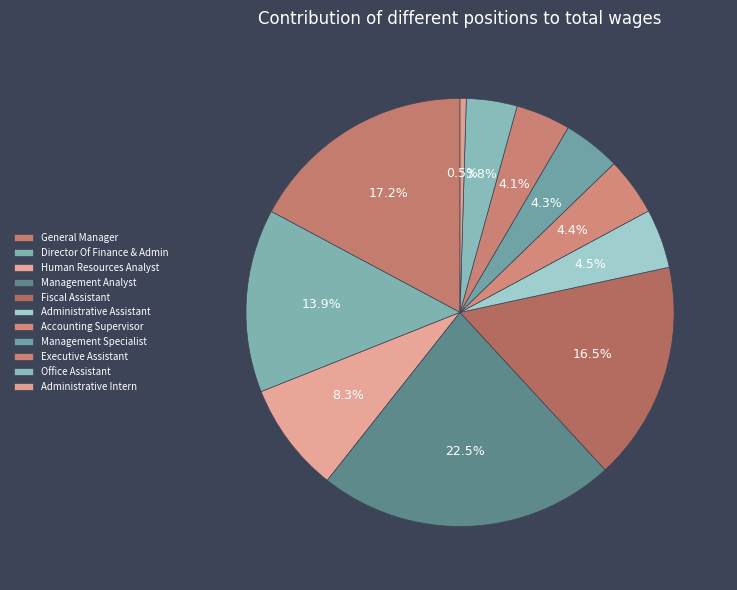

To the nearest percent, what is the difference between the largest and smallest slice percentages?

22%